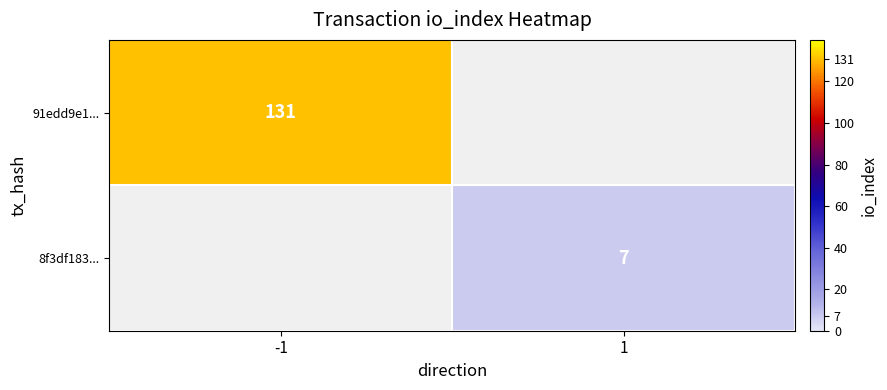

Between 1 and -1, which is larger?

-1